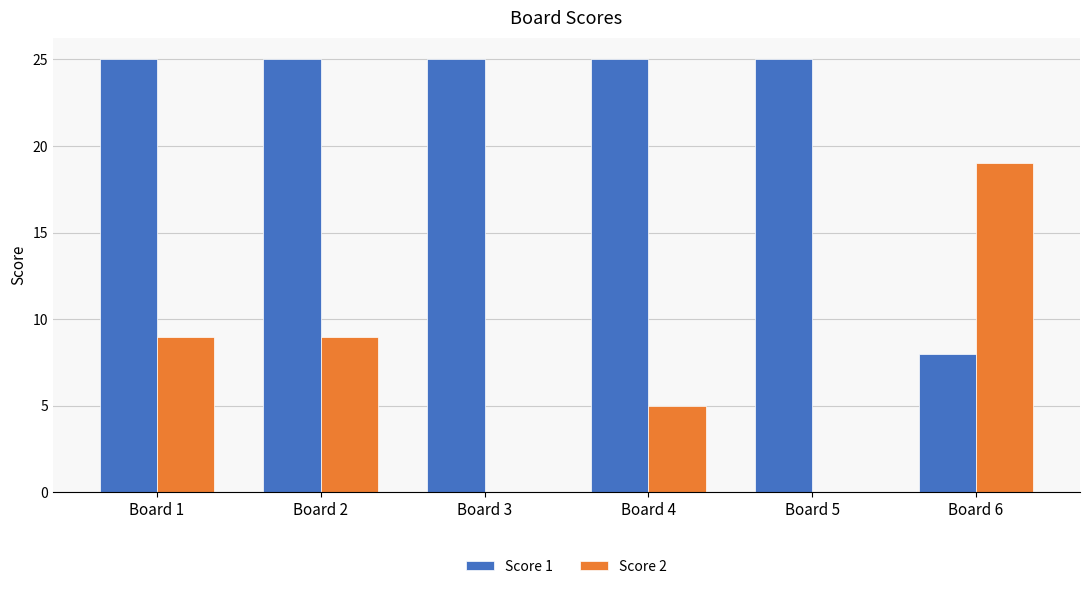

Reading left to right, transcribe all the data shown in this chart.

Score 1: 25	25	25	25	25	8
Score 2: 9	9	0	5	0	19